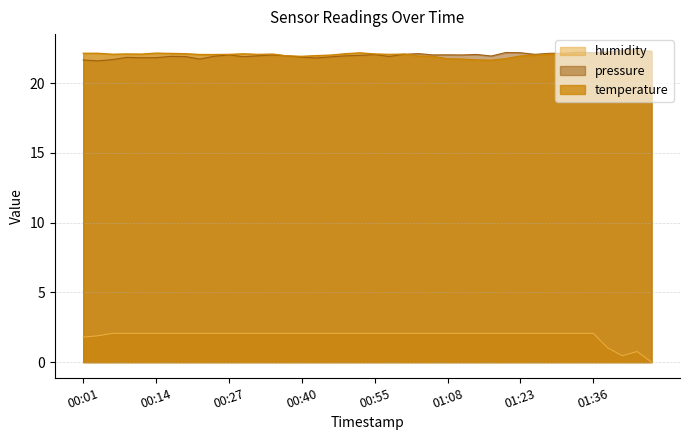

True or false: temperature and humidity intersect in this chart.

False